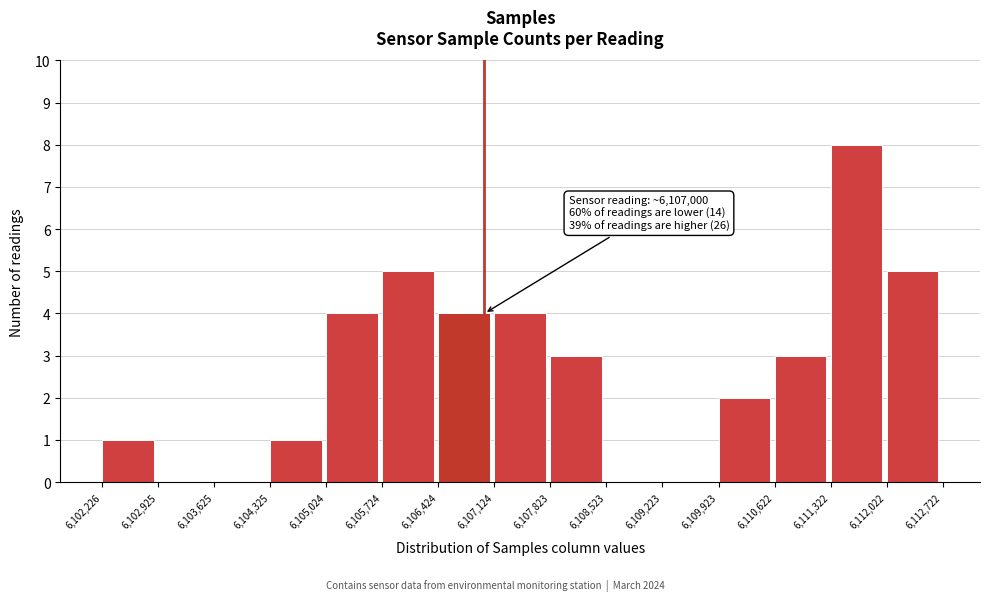

Over which range of the x-axis is the bar tallest?

6,111,322 to 6,112,022